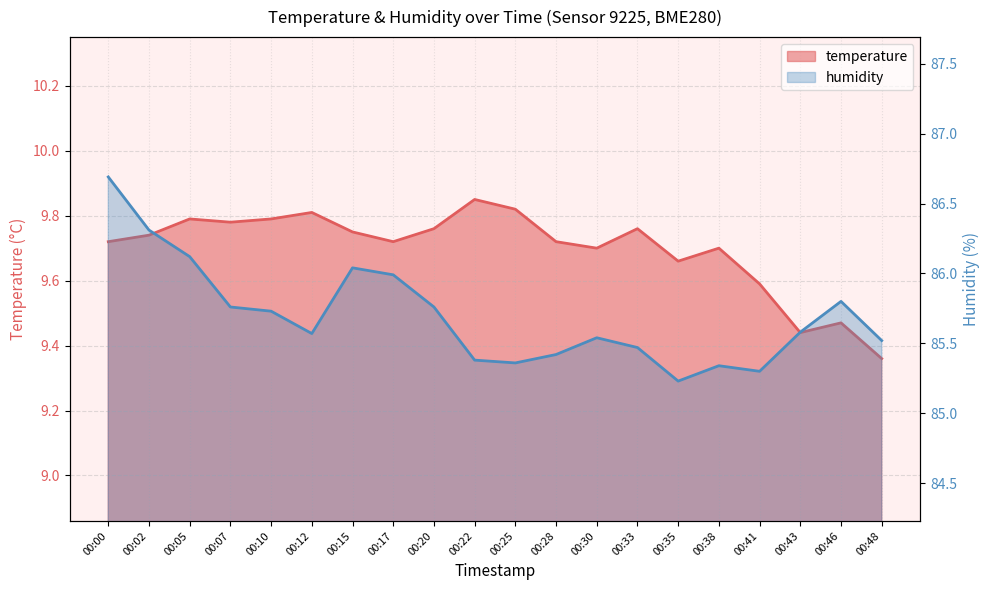

What is the spread (max minus min) of values at 00:15?

76.3